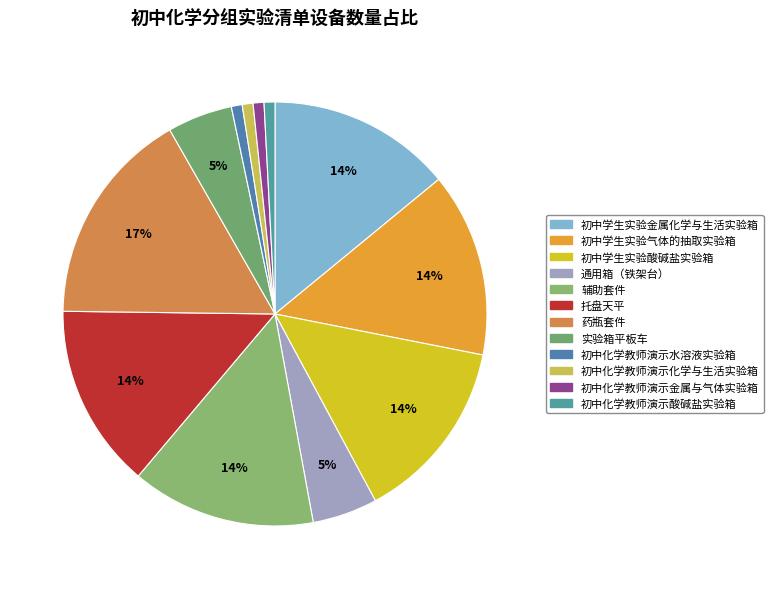

Count the number of slices in the pie.

12